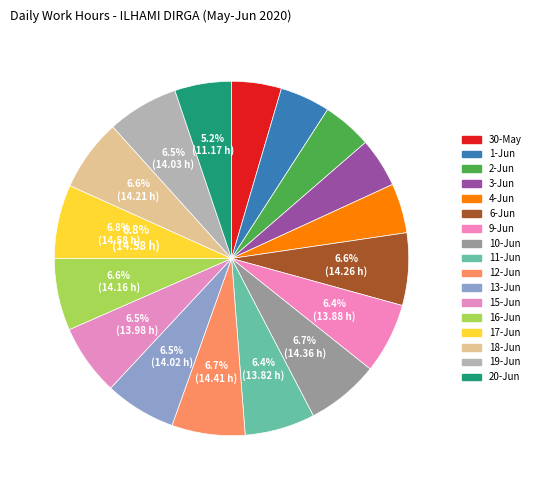

Is there a majority slice in this chart?

No